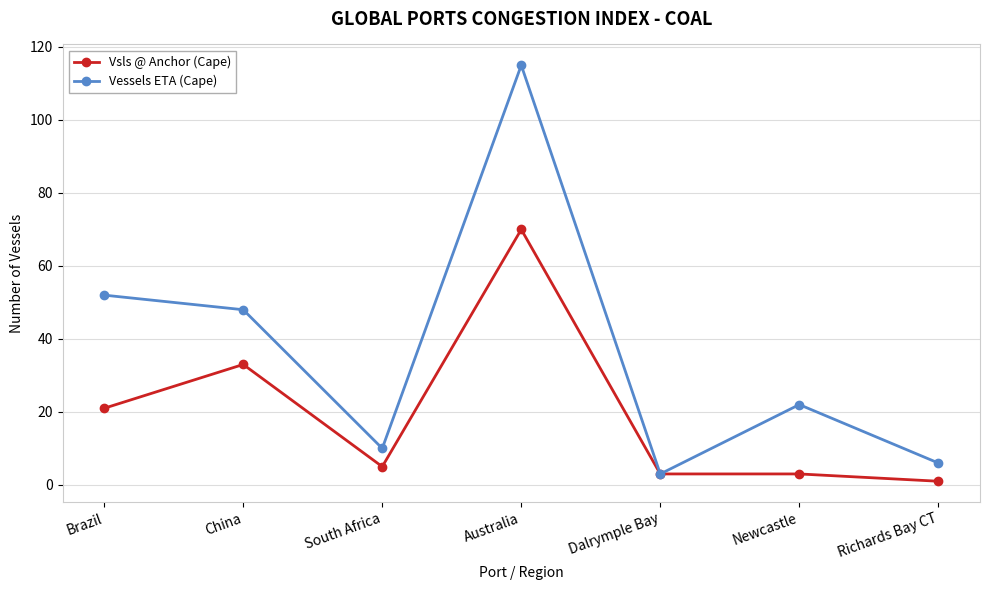

Which series changed the most between Australia and Newcastle?

Vessels ETA (Cape)